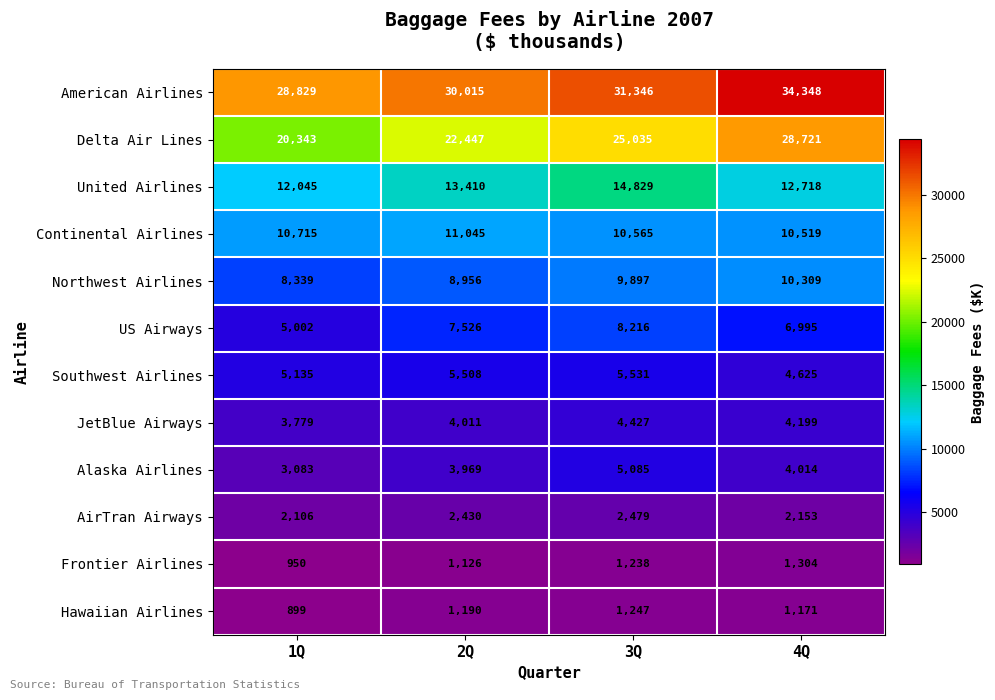

Which series has the largest range (max minus min)?

Delta Air Lines